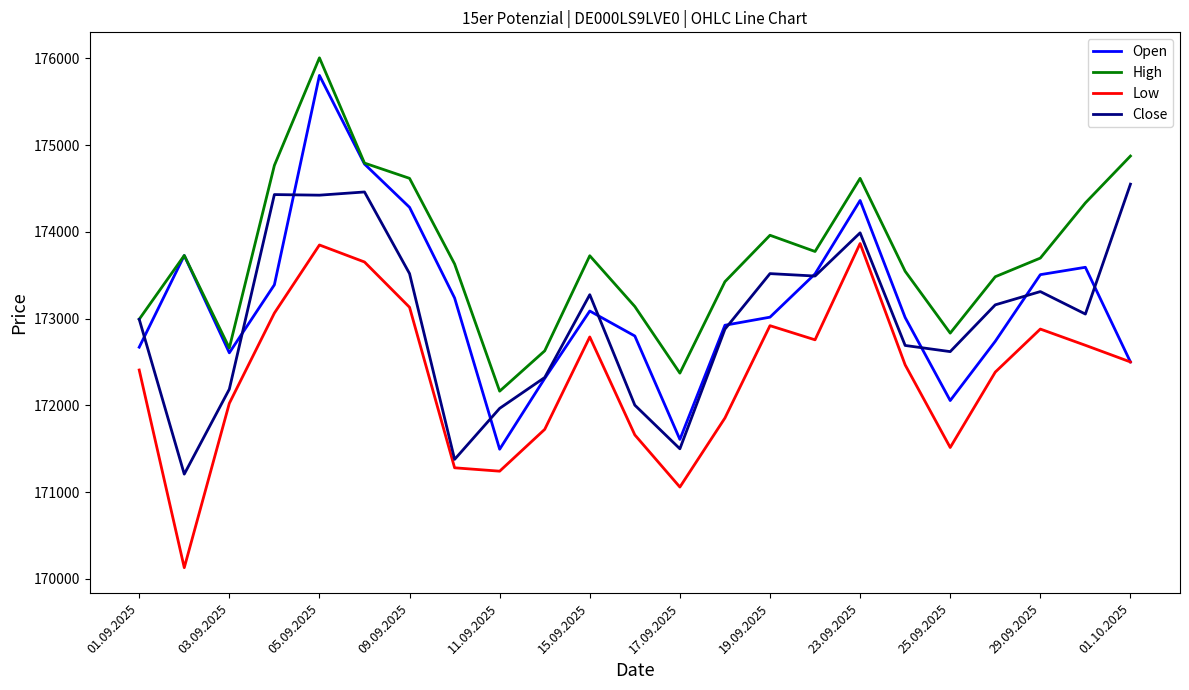

Which series has the largest total across all categories?

High